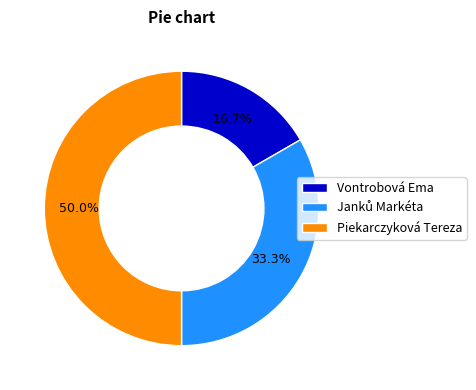

Which slice is the largest?

Piekarczyková Tereza